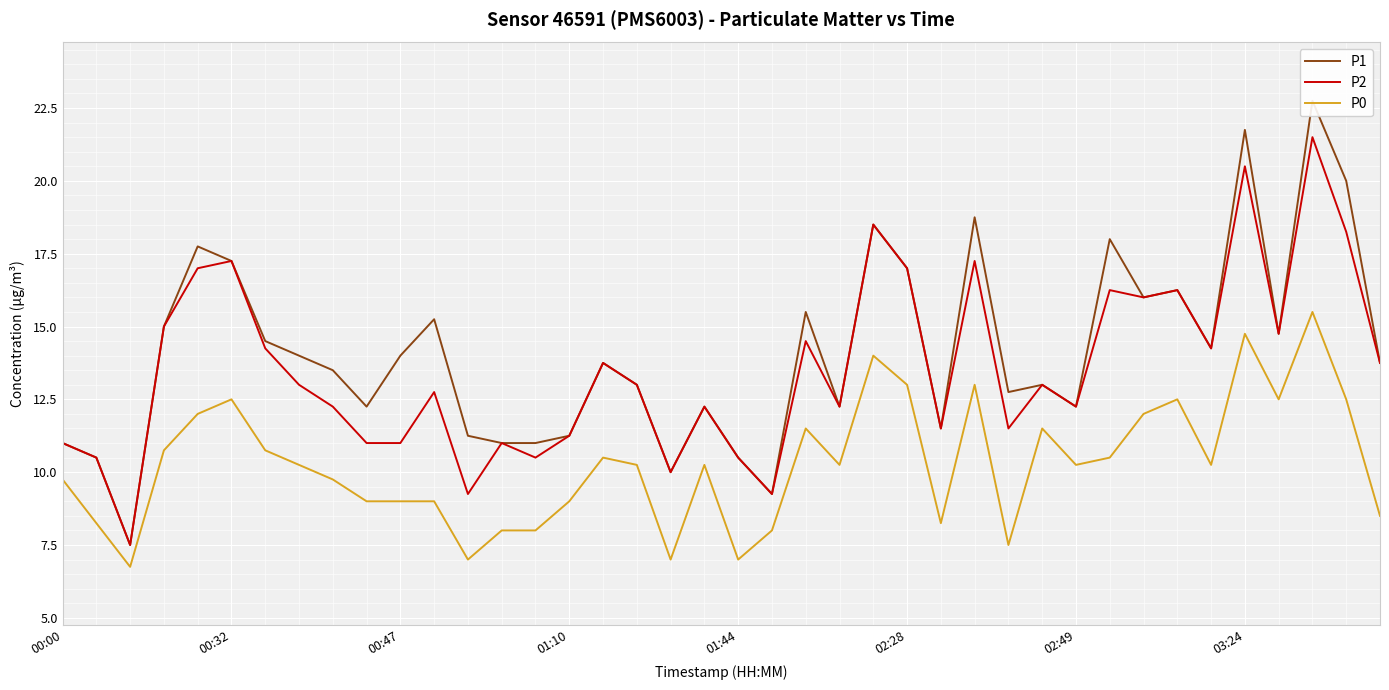

True or false: P0 and P2 intersect in this chart.

False